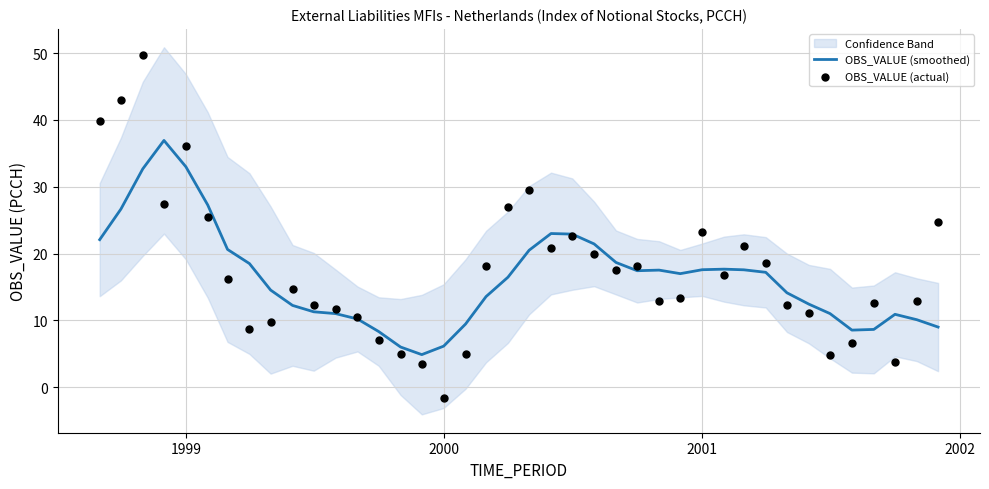

What is the maximum value for OBS_VALUE (smoothed)?

36.9